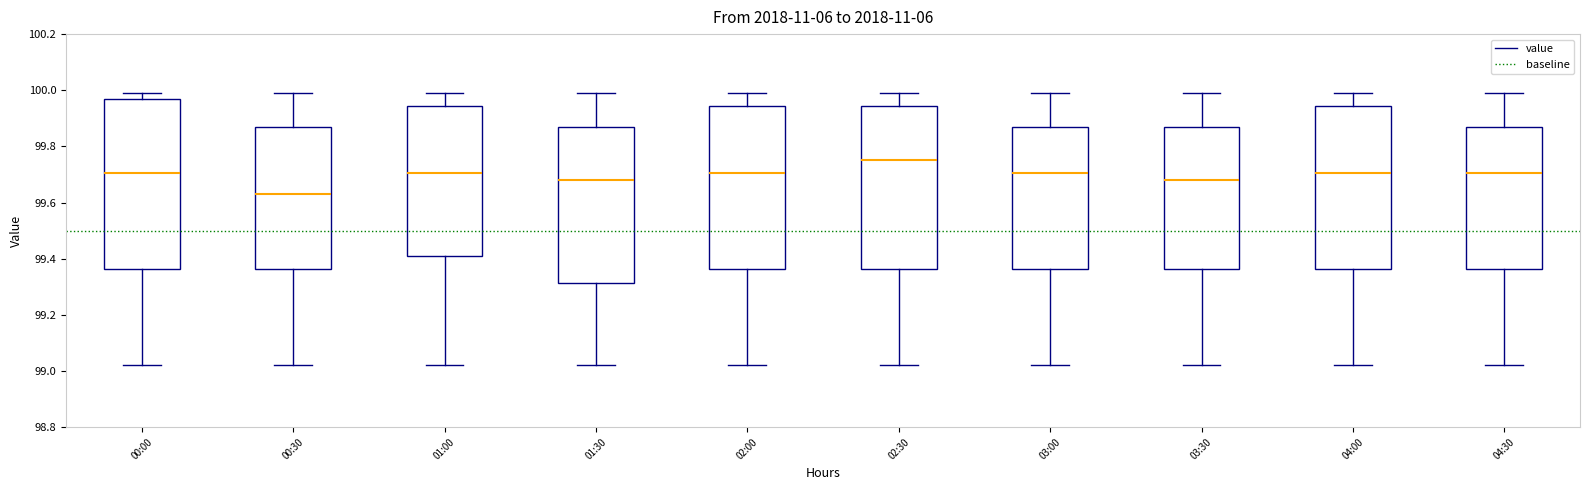

Where does the upper whisker of the box for 04:30 end on the y-axis? The values are not printed on the chart, so give them approximately, as read against the axis.

100.00